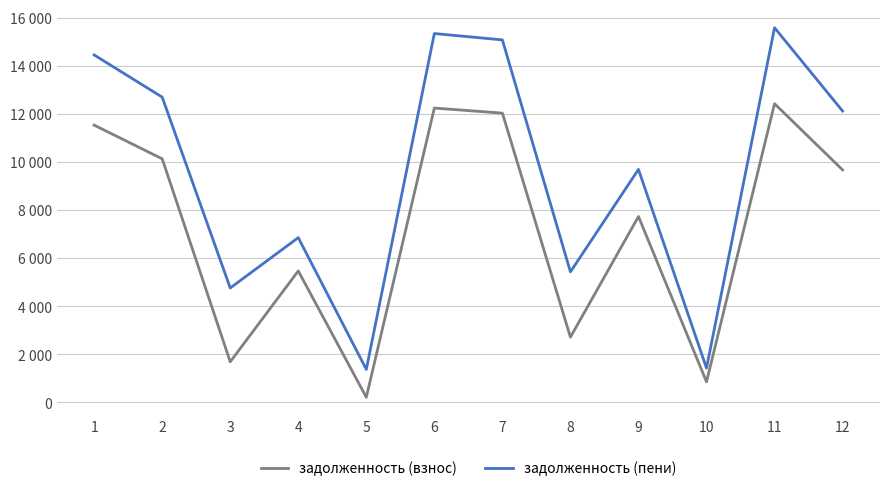

True or false: задолженность (взнос) and задолженность (пени) cross at least once.

False